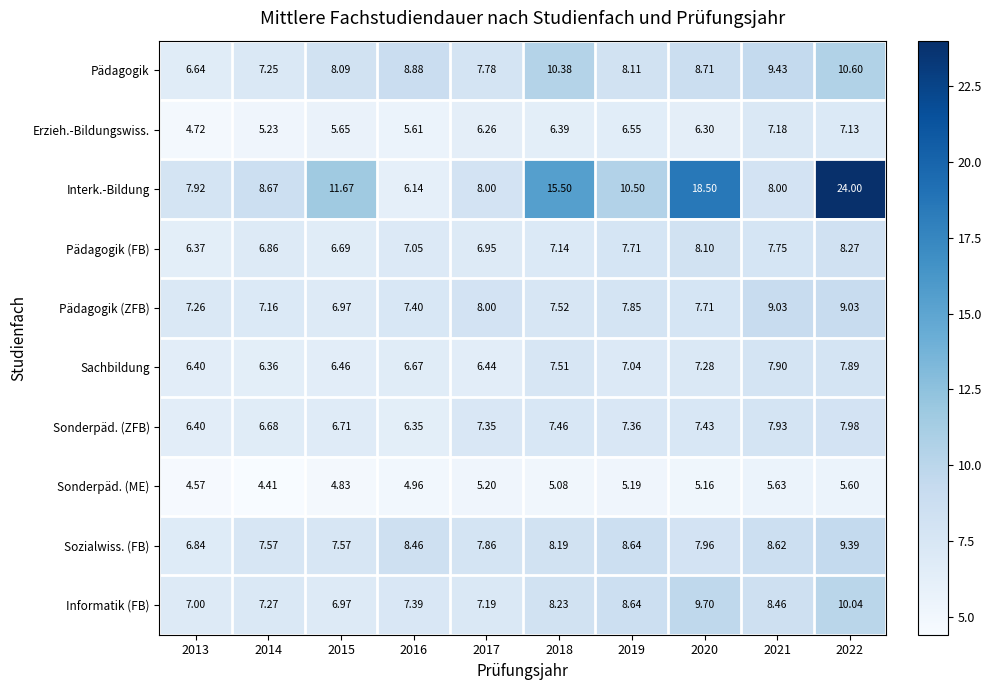

Which series has the largest total across all categories?

Interk.-Bildung